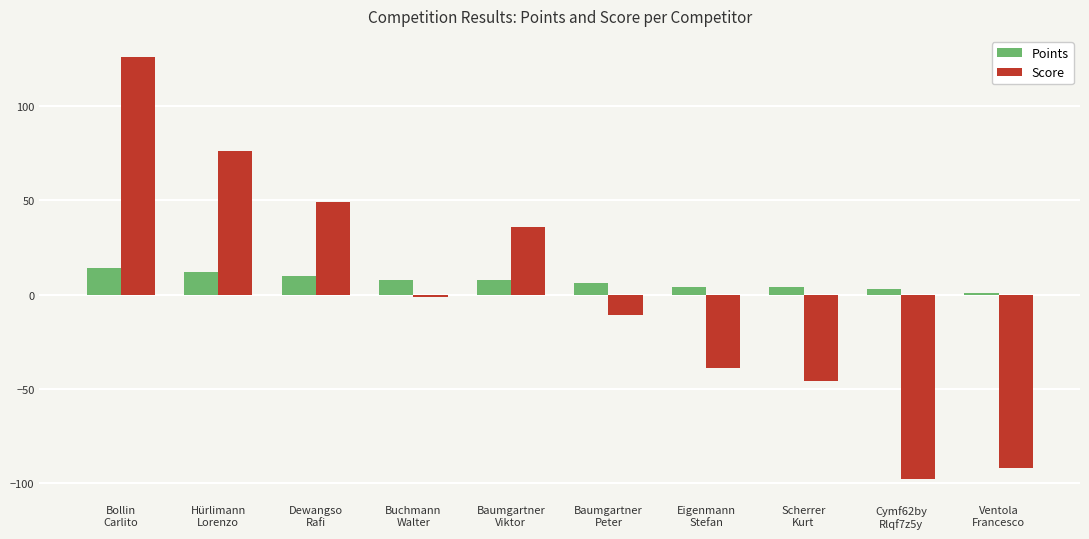

What is the difference between the maximum and second lowest values in the Score series?

218